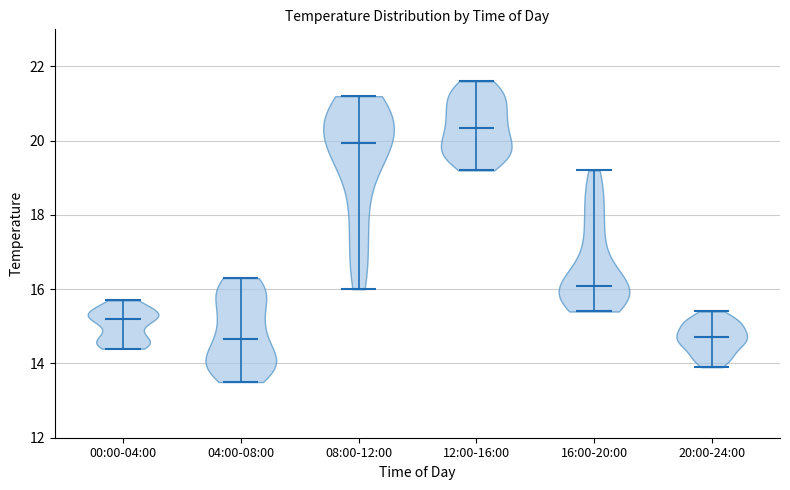

Reading left to right, read every violin against the y-axis: where its median line is, and the lowest and highest points it reaches. The values are not printed on the chart, so give them approximately, as read against the axis.

00:00-04:00: median line 15.2, lowest point 14.4, highest point 15.8
04:00-08:00: median line 14.6, lowest point 13.6, highest point 16.4
08:00-12:00: median line 20.0, lowest point 16.0, highest point 21.2
12:00-16:00: median line 20.4, lowest point 19.2, highest point 21.6
16:00-20:00: median line 16.2, lowest point 15.4, highest point 19.2
20:00-24:00: median line 14.8, lowest point 14.0, highest point 15.4